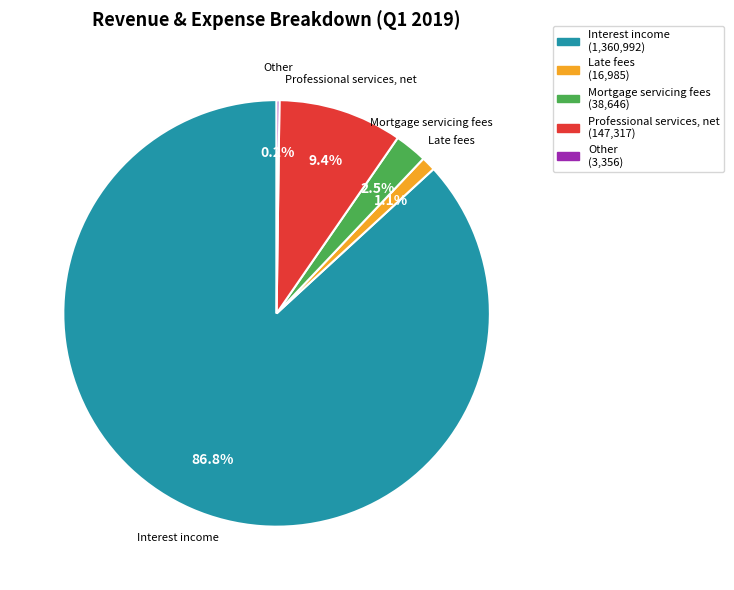

To the nearest percent, what is the difference between the Professional services, net and Late fees slice percentages?

8%